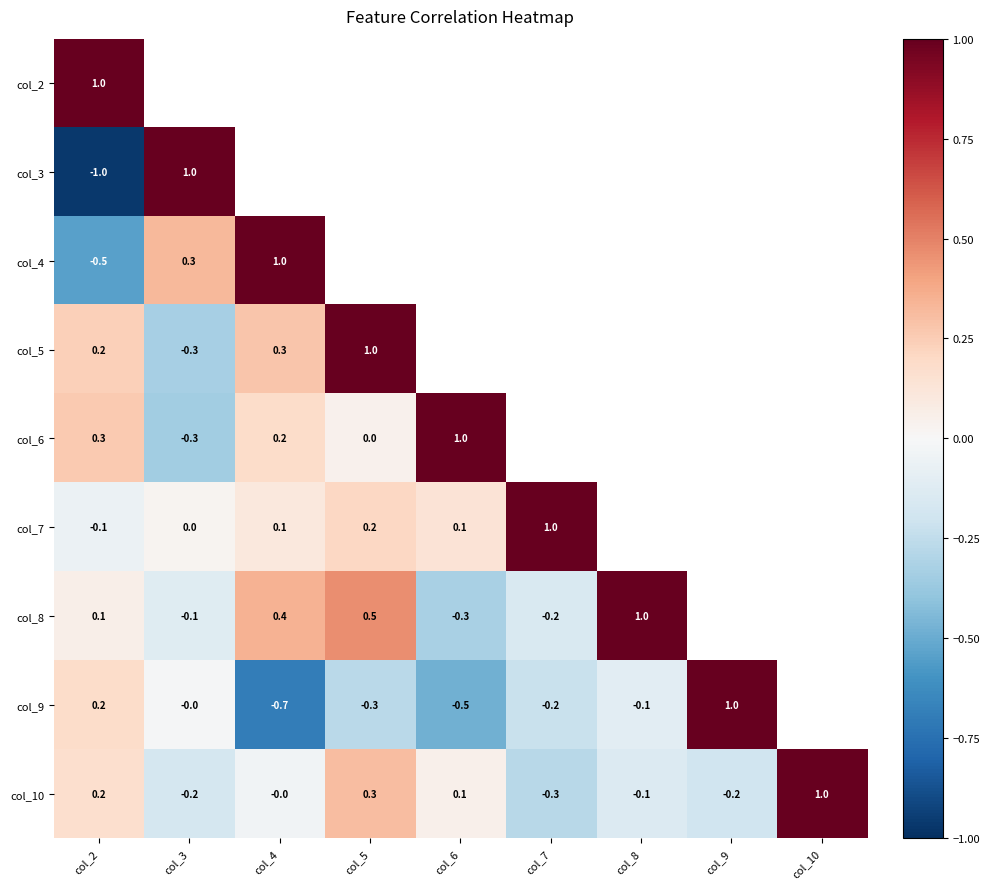

What is the difference between the maximum and minimum values in the col_10 series?

1.3